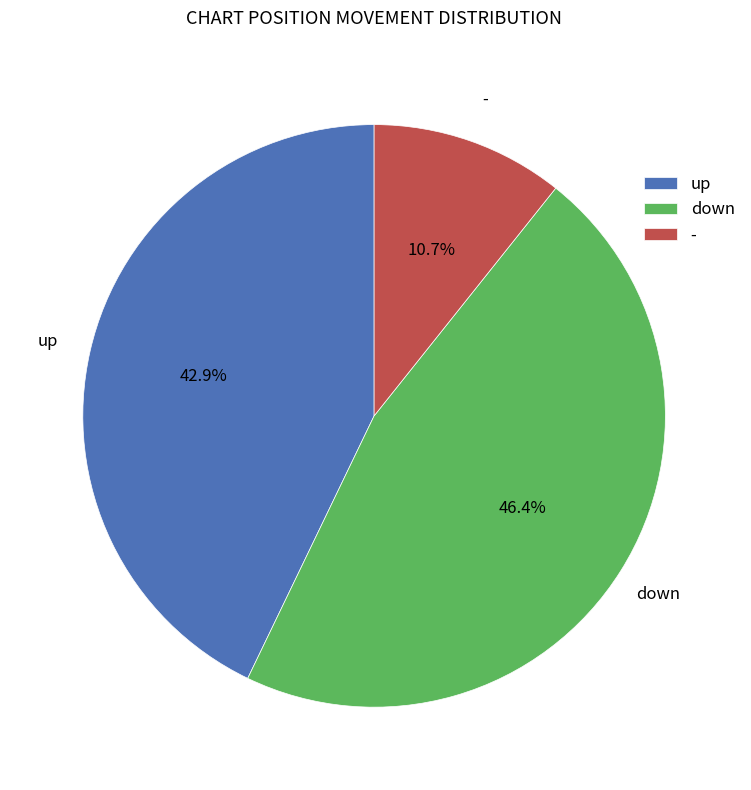

What percentage do up and - together represent?

53.6%